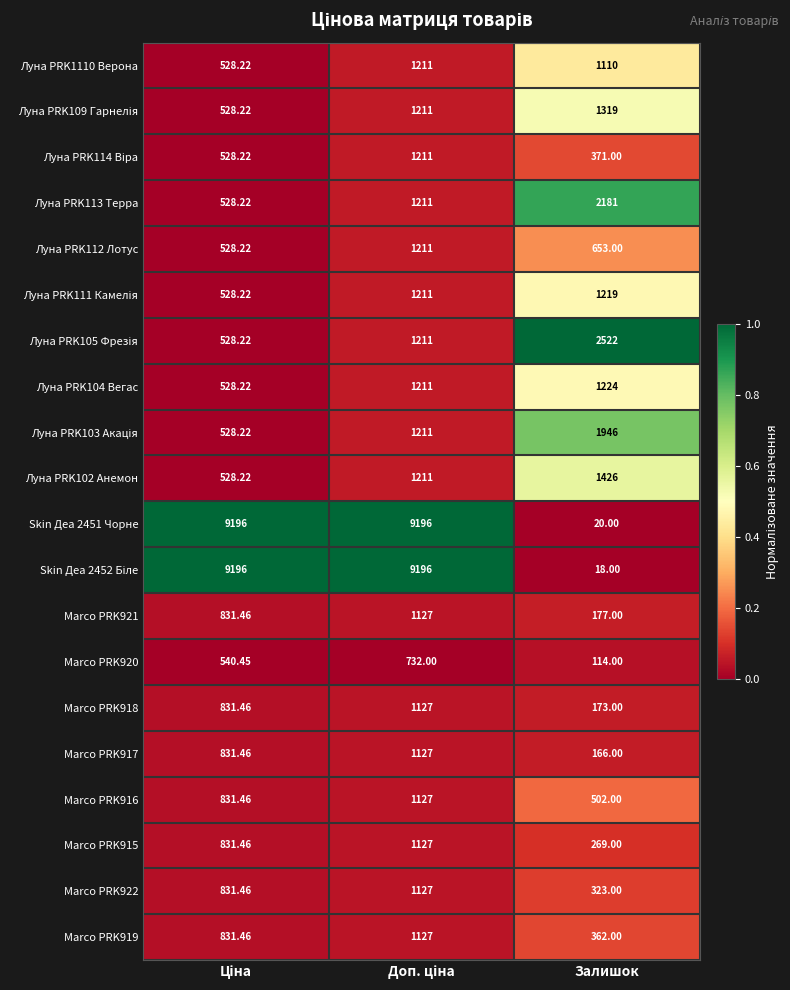

Which category has the lowest value in the Marco PRK916 series?

Залишок